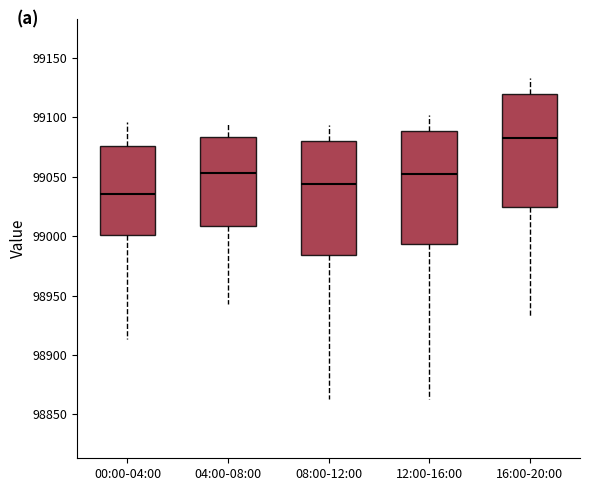

Where is the upper edge of the box for 00:00-04:00 on the y-axis? The values are not printed on the chart, so give them approximately, as read against the axis.

99075